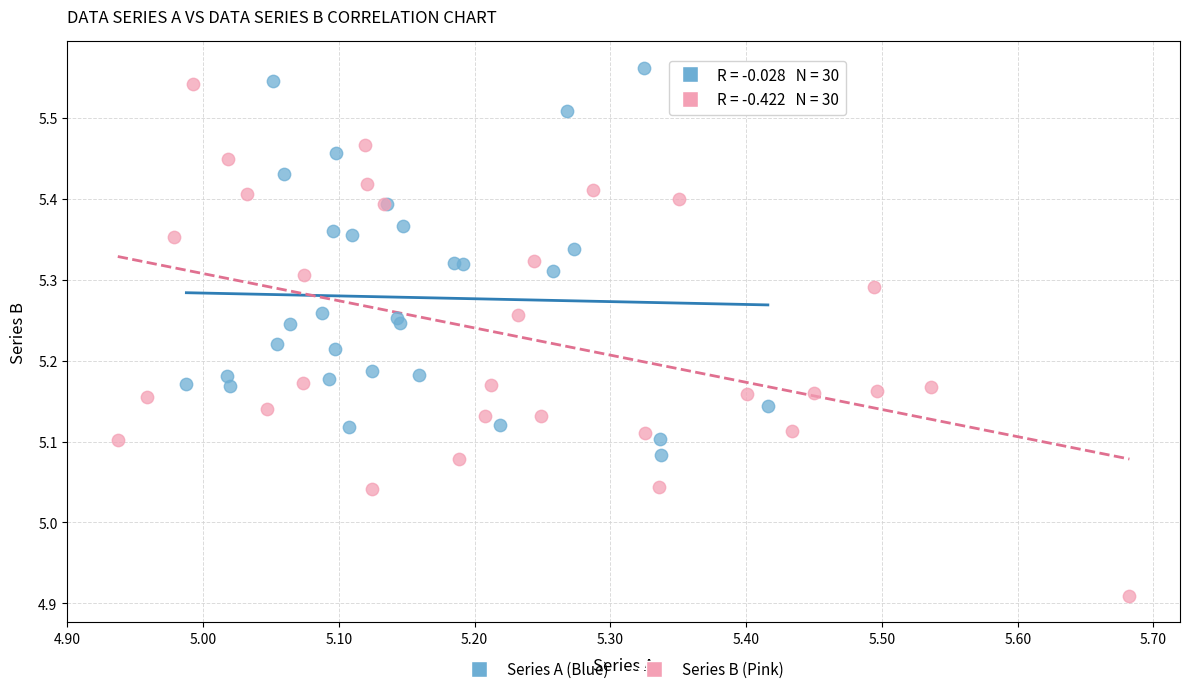

Which series has the widest spread of Y values?

Series B (Pink)